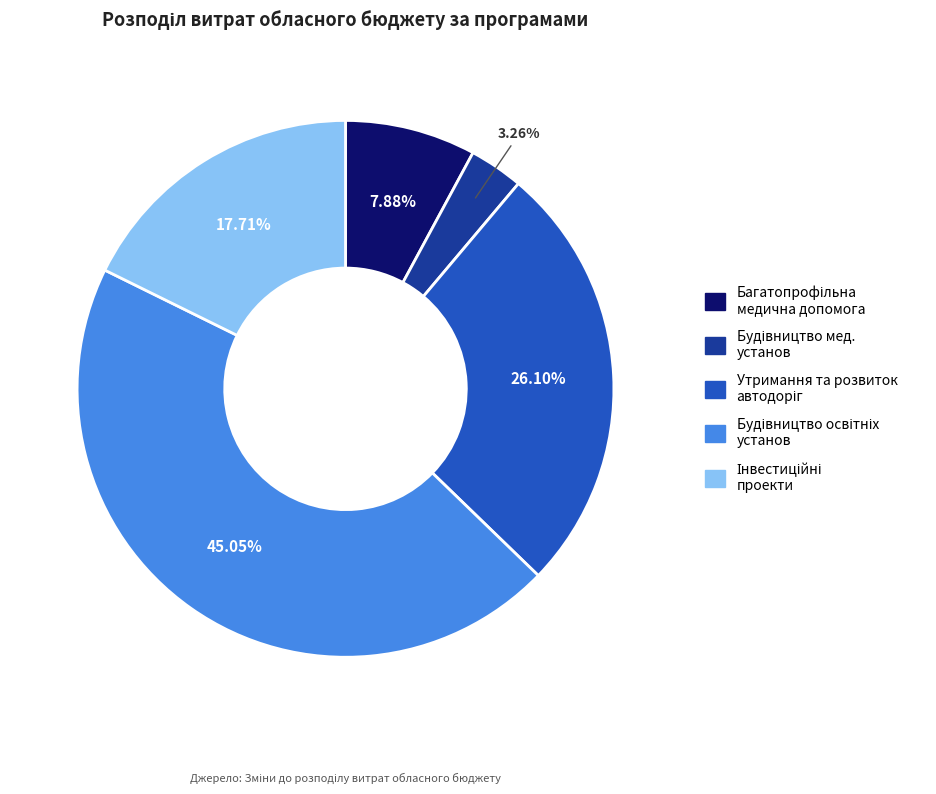

Is there a majority slice in this chart?

No